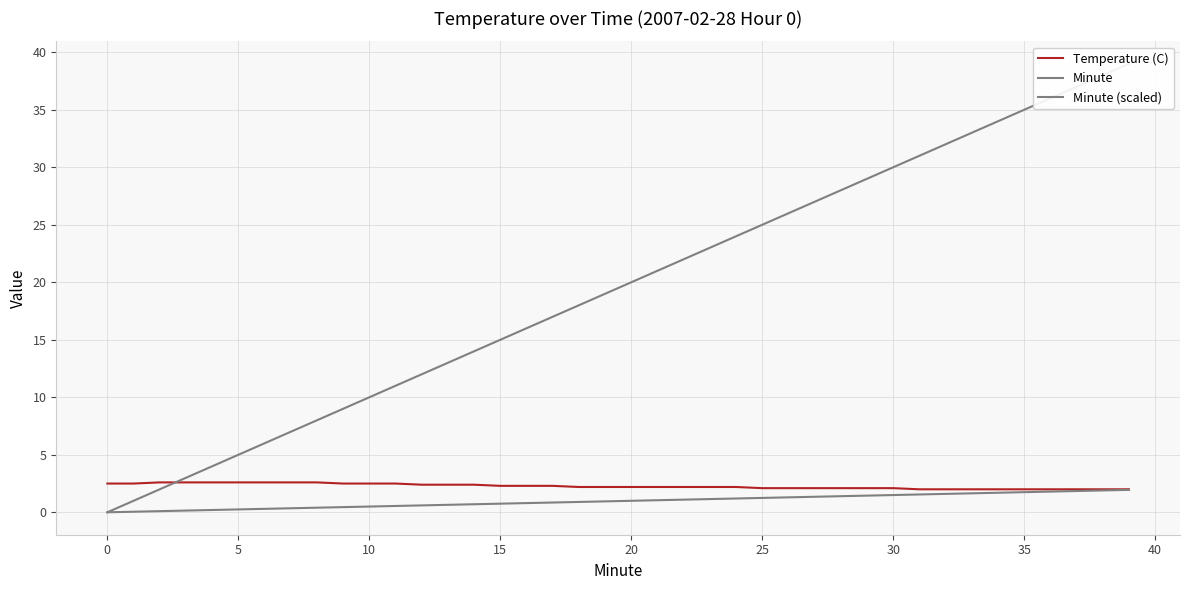

What is the difference between the Minute values at 35 and 22?

13.0